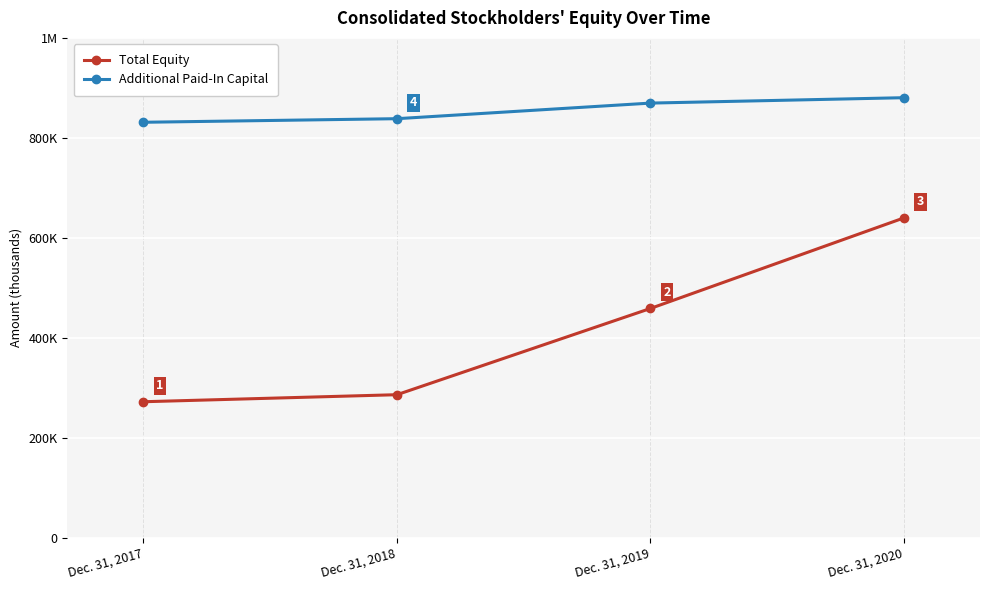

Count the Additional Paid-In Capital values in the range 838436 to 880413.

3